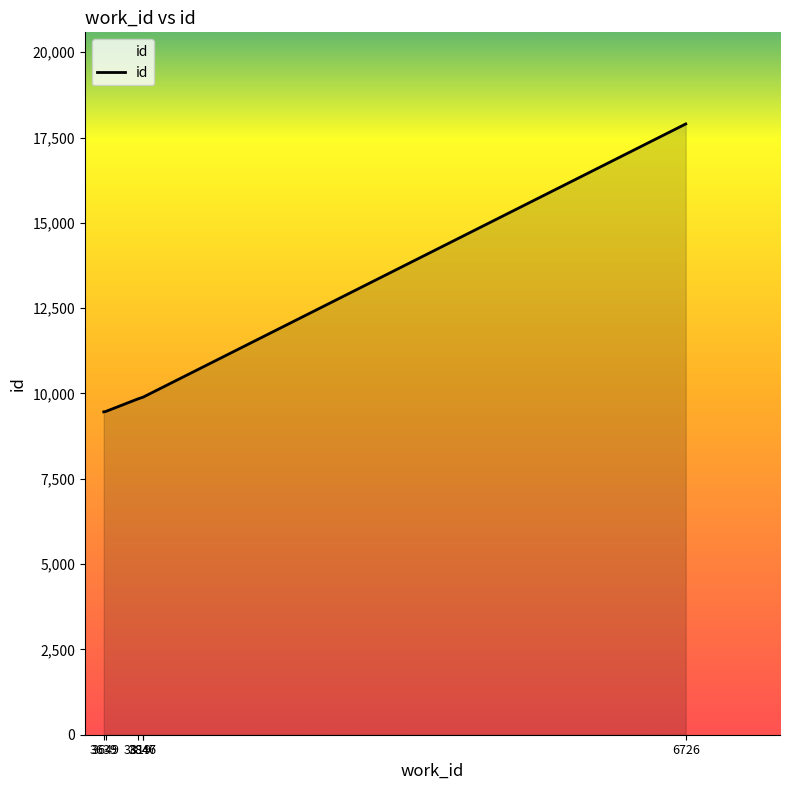

What is the minimum value shown in the chart?

9462